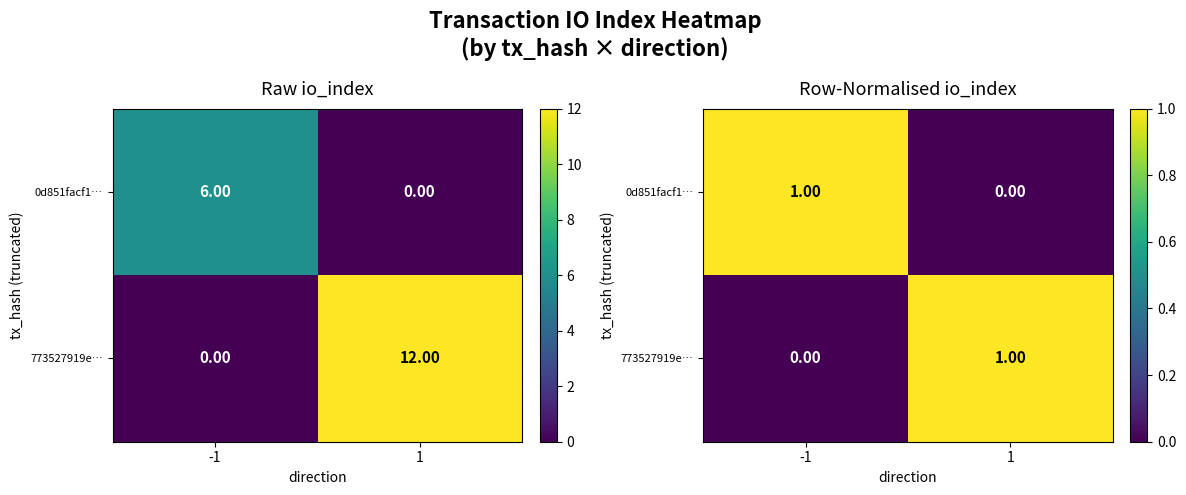

True or false: 773527919e… has a value of 0 at -1.

False